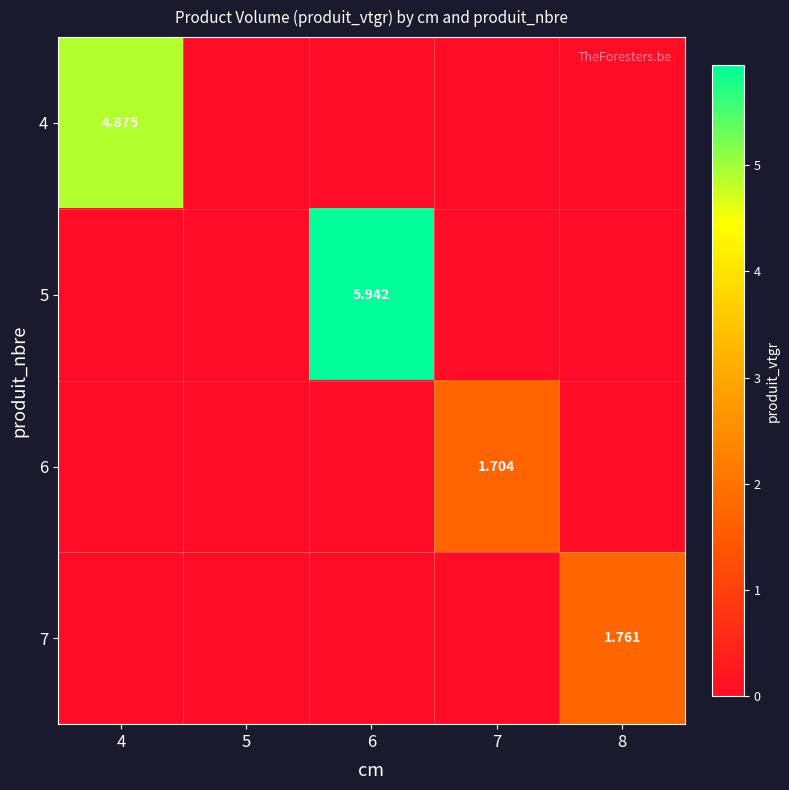

How many 4 values are between 0 and 1?

4